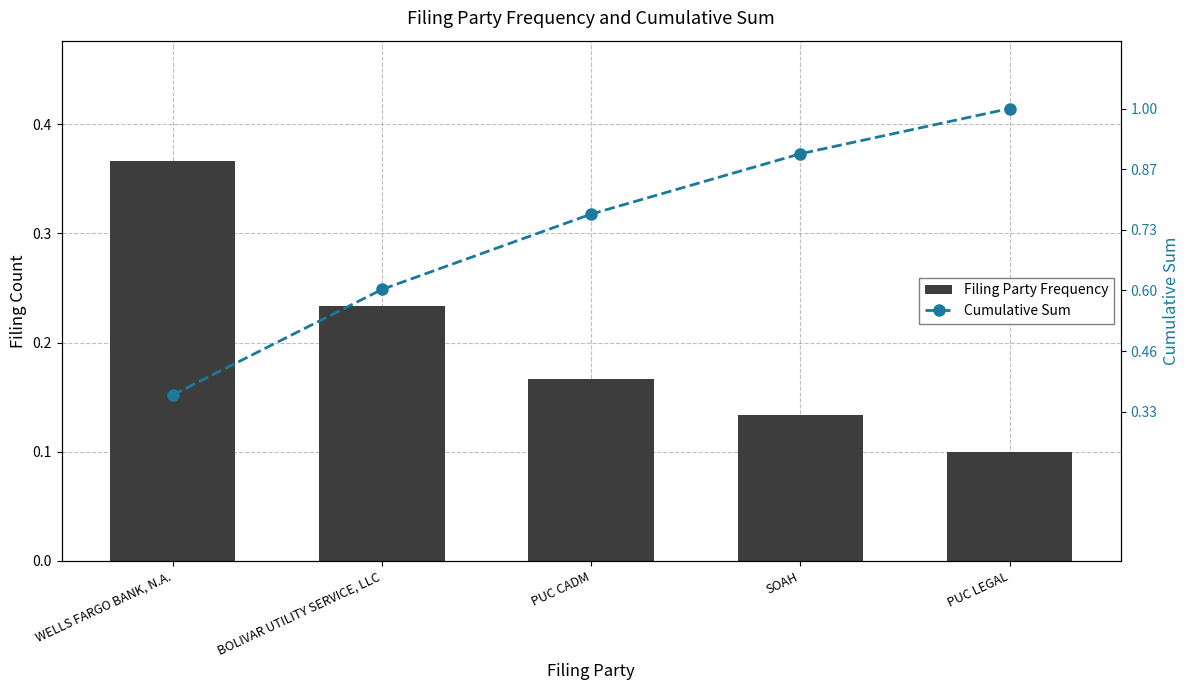

What is the label of the 2nd bar from the right?

SOAH